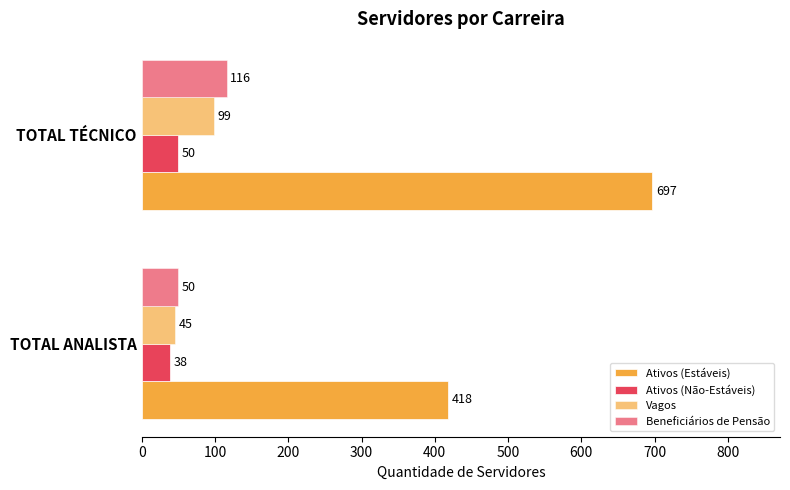

What is the lowest value of the Beneficiários de Pensão series?

50